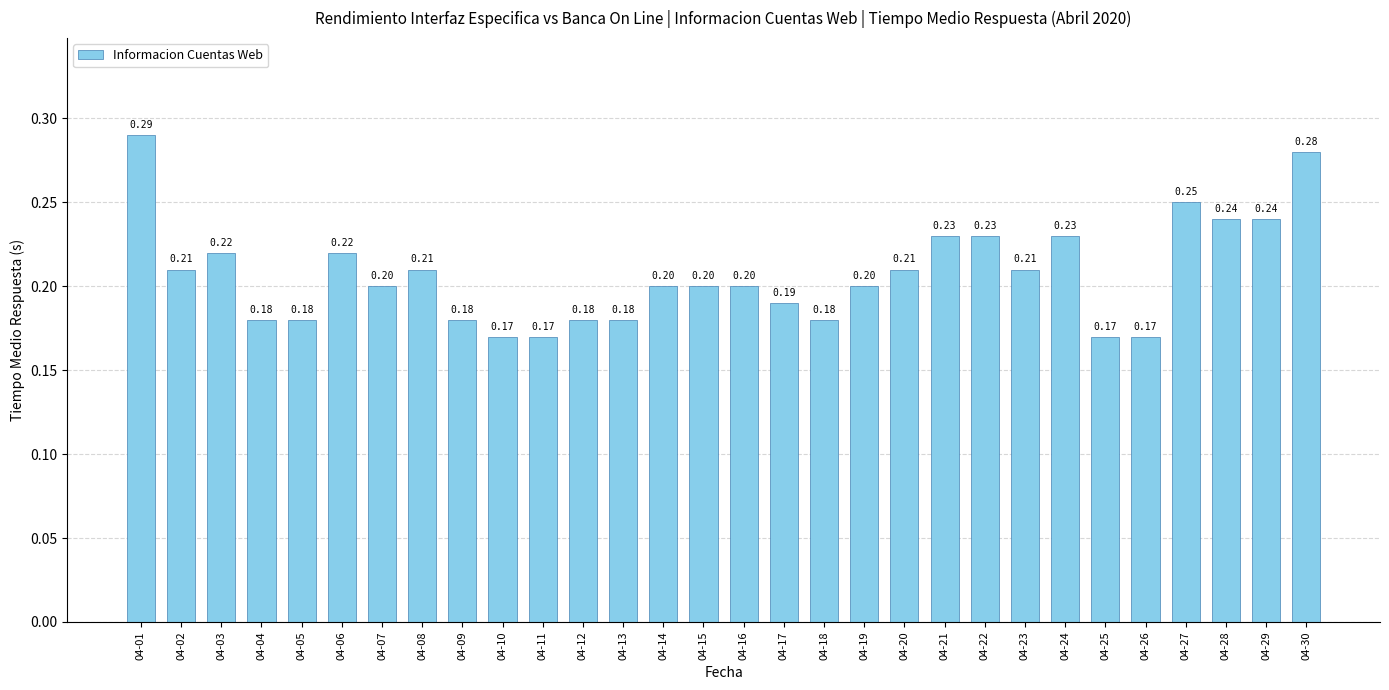

Between 04-30 and 04-08, which is larger?

04-30